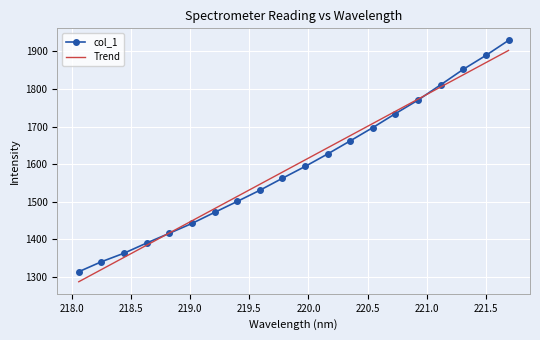

Which series has the widest spread of values?

col_1